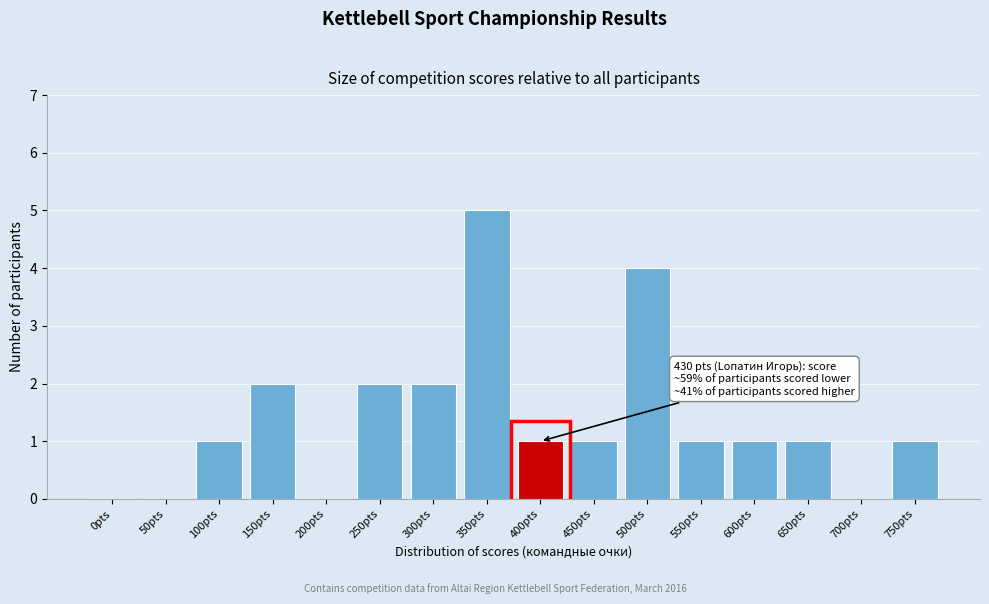

Reading left to right, extract all data points from this chart.

0pts=0	50pts=0	100pts=1	150pts=2	200pts=0	250pts=2	300pts=2	350pts=5	400pts=1	450pts=1	500pts=4	550pts=1	600pts=1	650pts=1	700pts=0	750pts=1